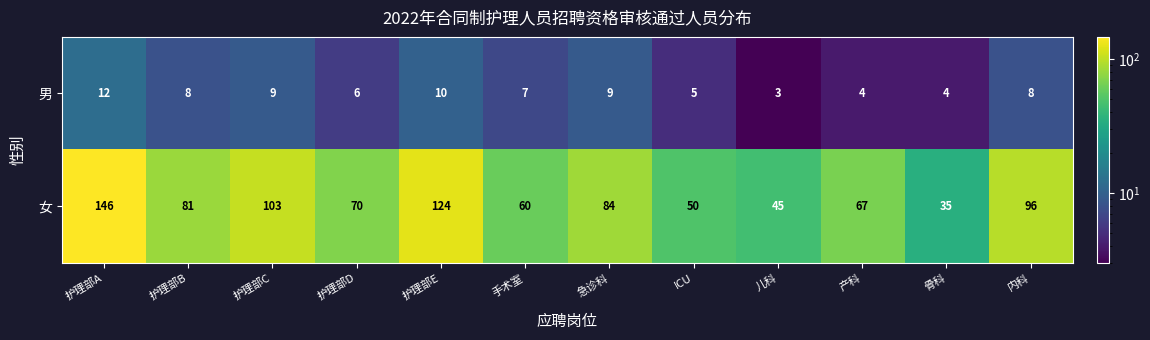

What is the average value of the 男 series?

7